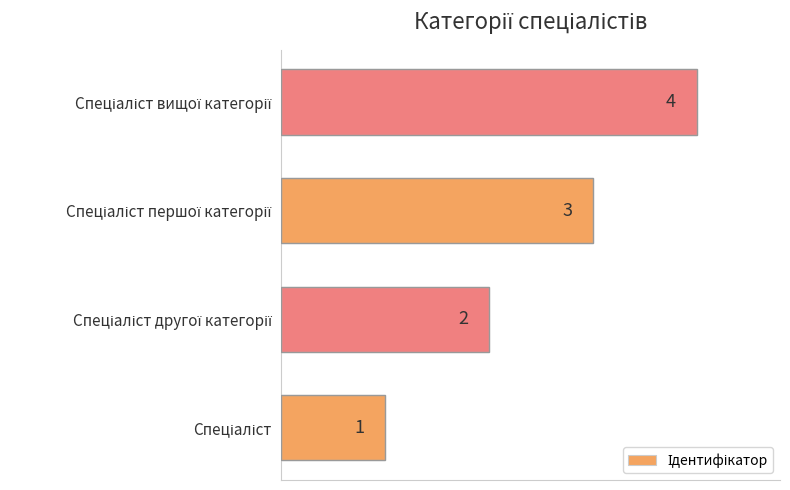

Count the values in the range 2 to 4.

3